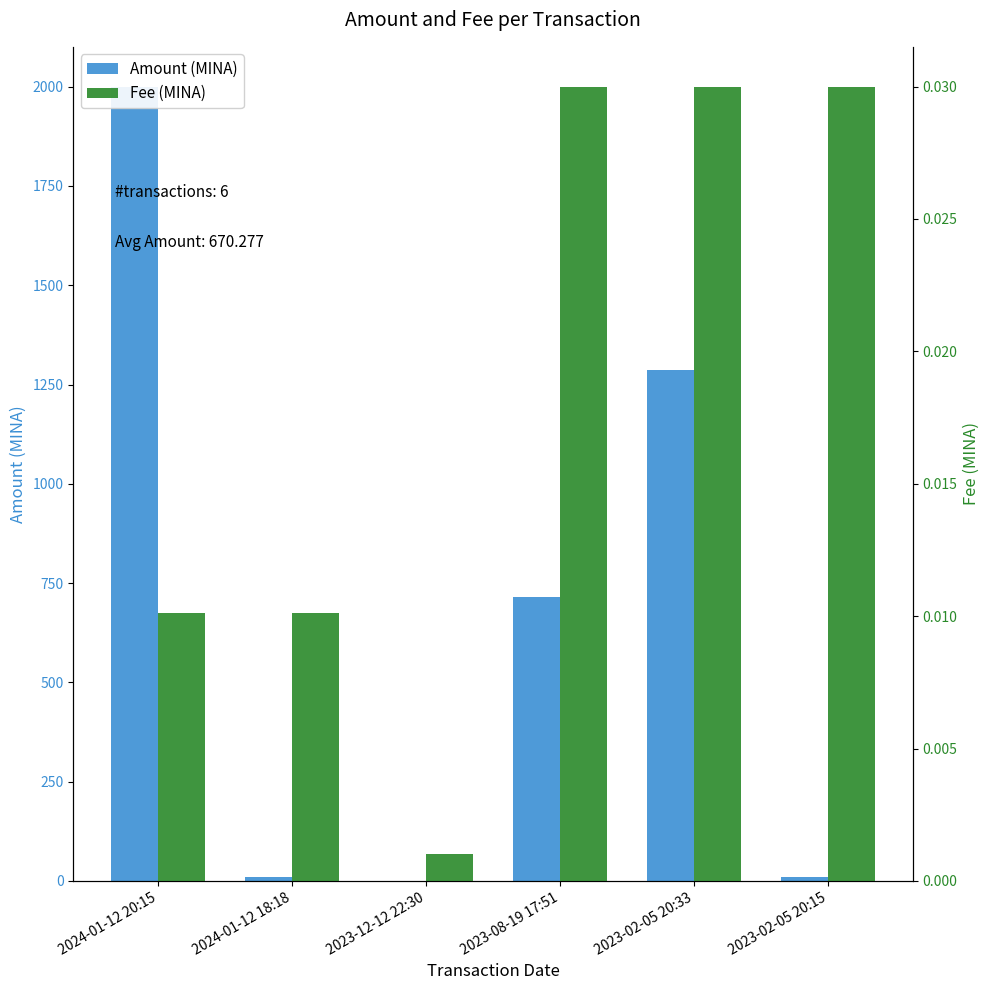

What is the spread (max minus min) of values at 2023-02-05 20:33?

1286.6